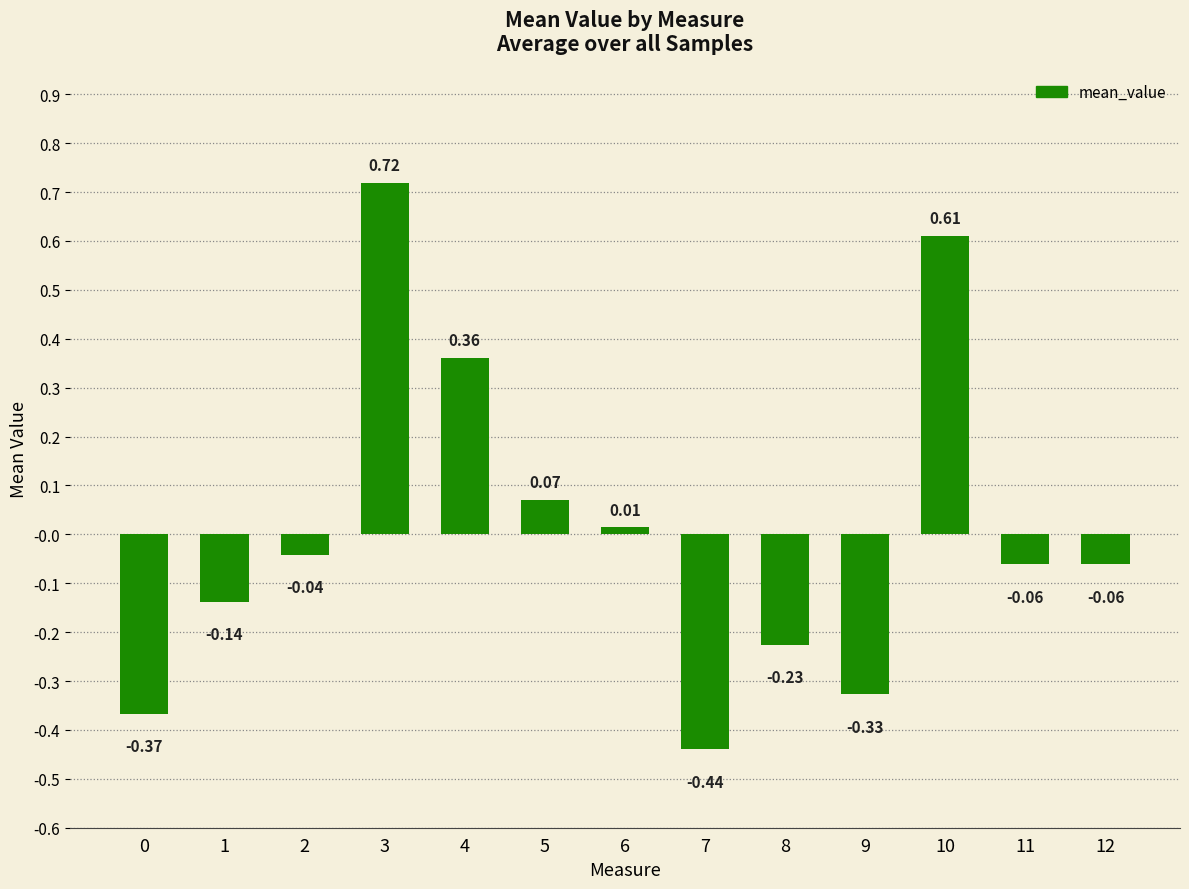

Between 8 and 6, which is larger?

6